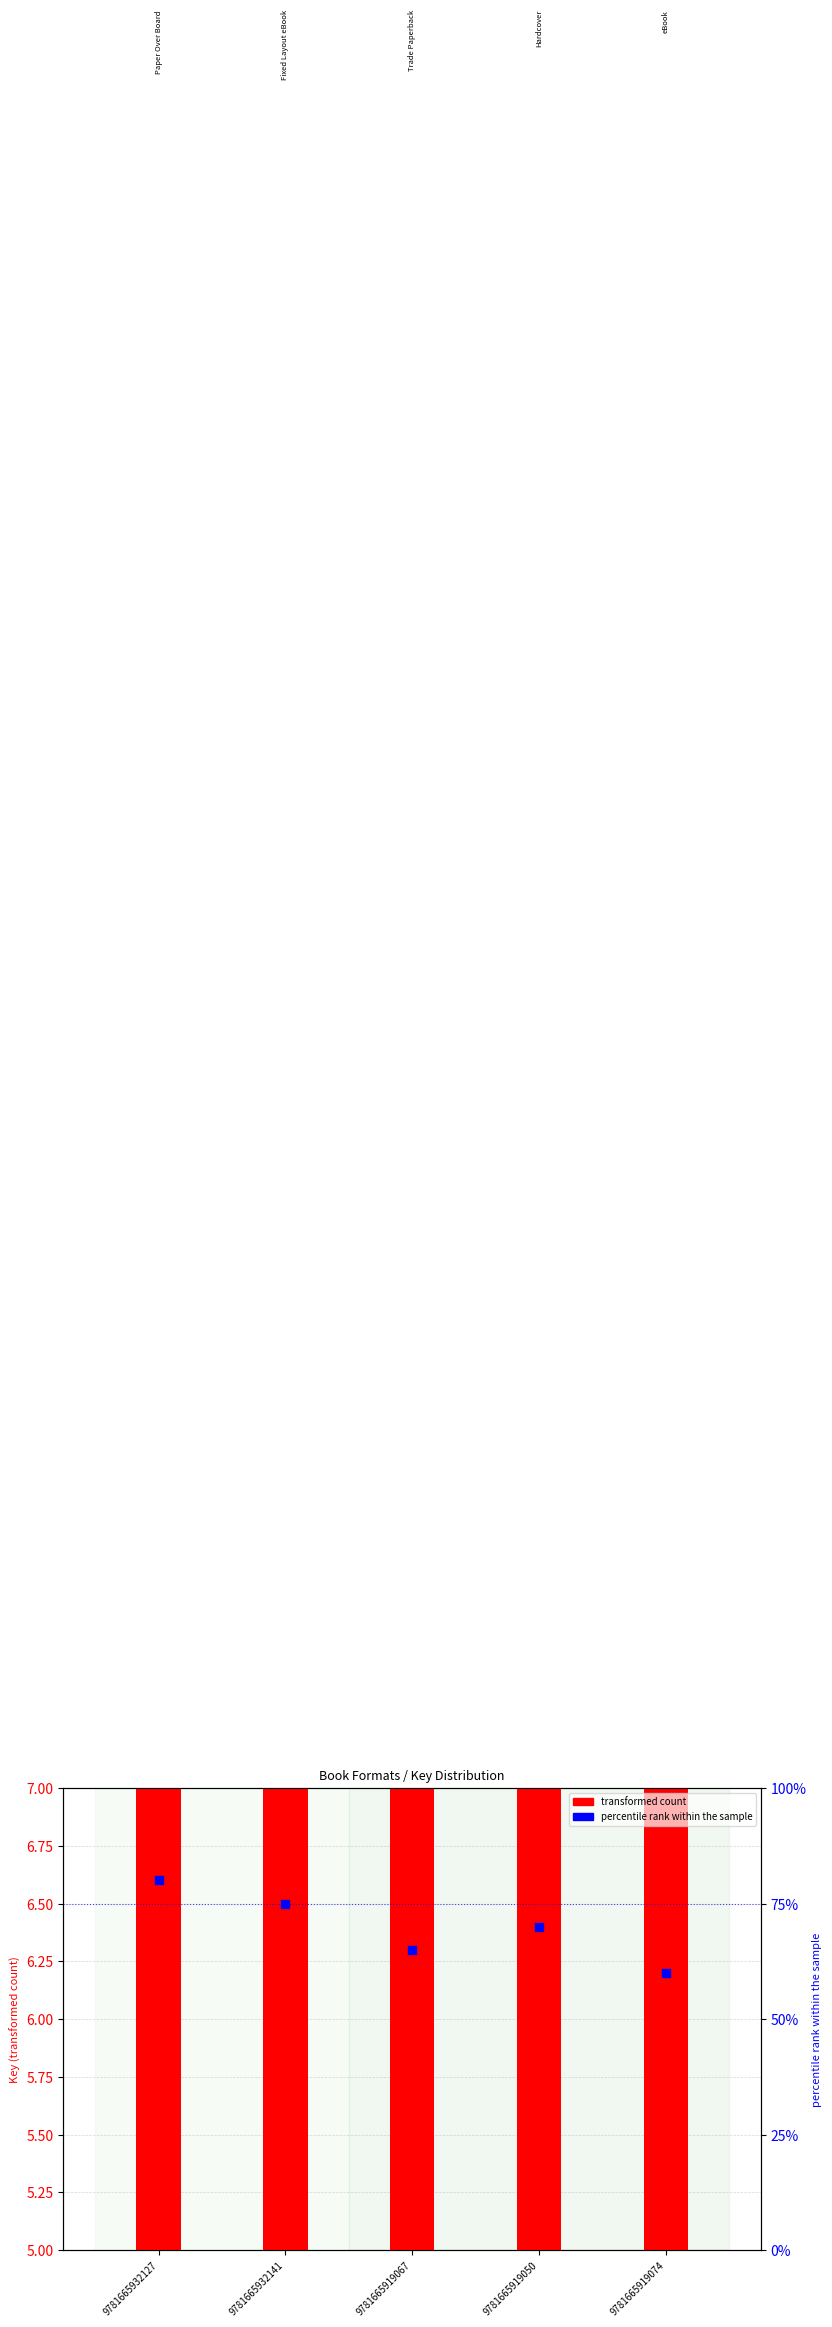

Which series has the widest spread of Y values?

percentile rank within the sample